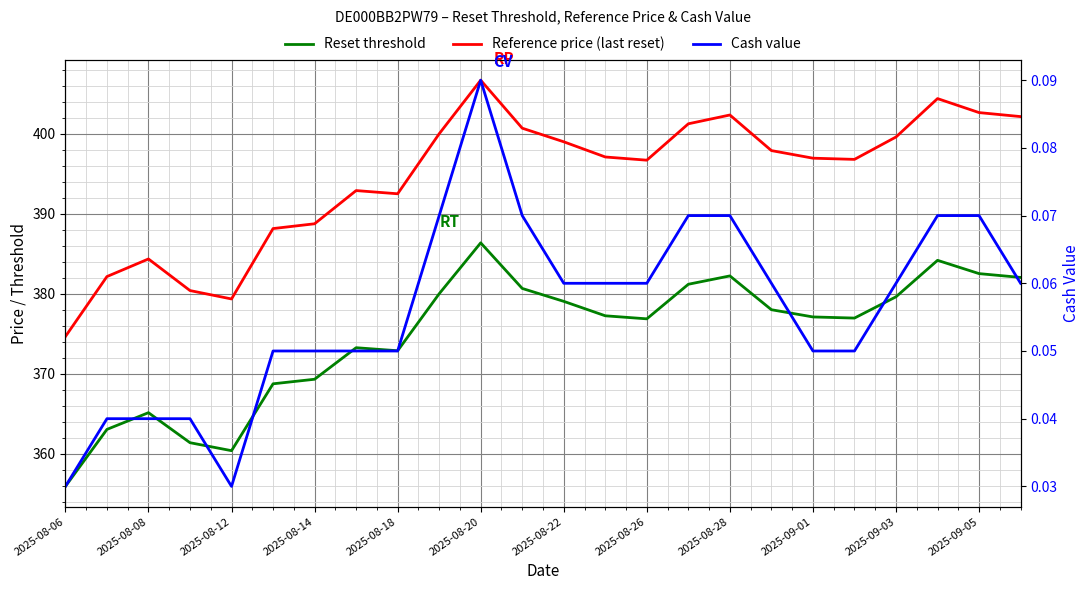

Between 2025-08-14 and 2025-08-22, which series saw the biggest shift?

Reference price (last reset)